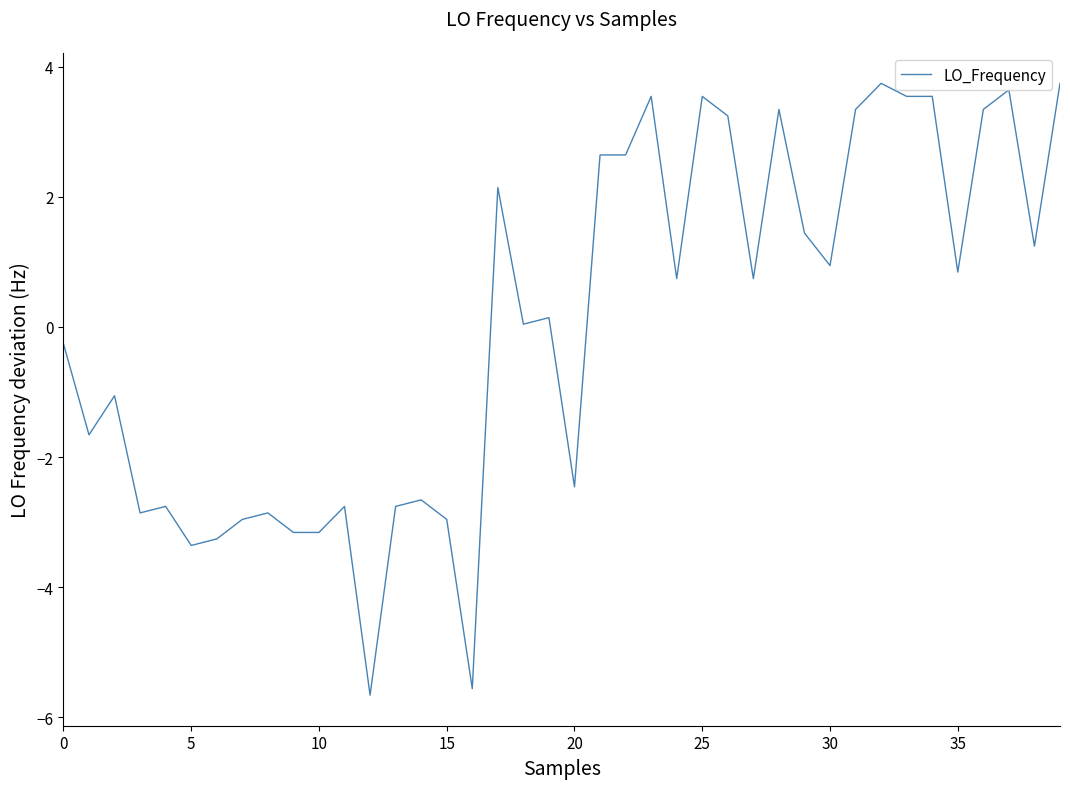

Does the chart have visible grid lines?

No